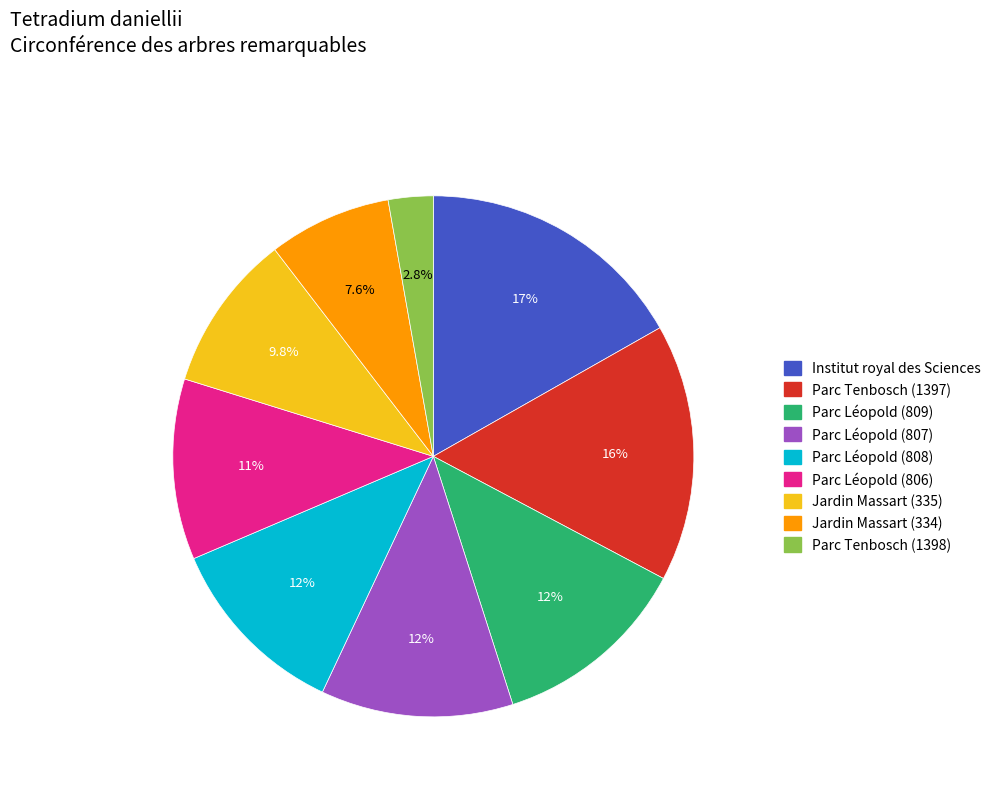

How many segments does this pie chart have?

9